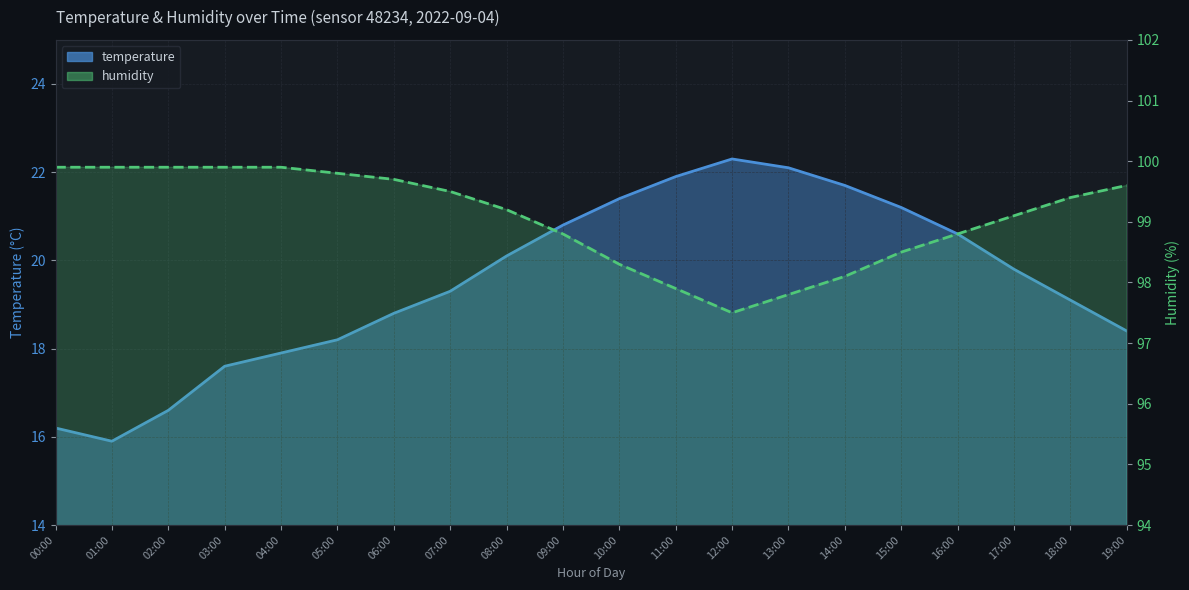

How many data points does each series have?

20